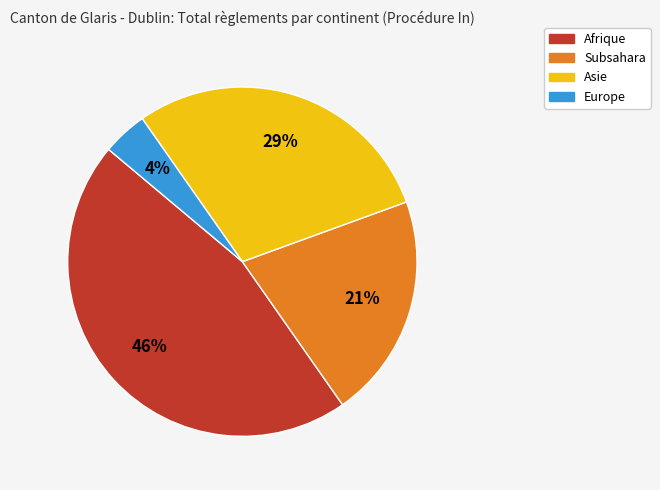

To the nearest percent, what portion does Europe represent?

4%